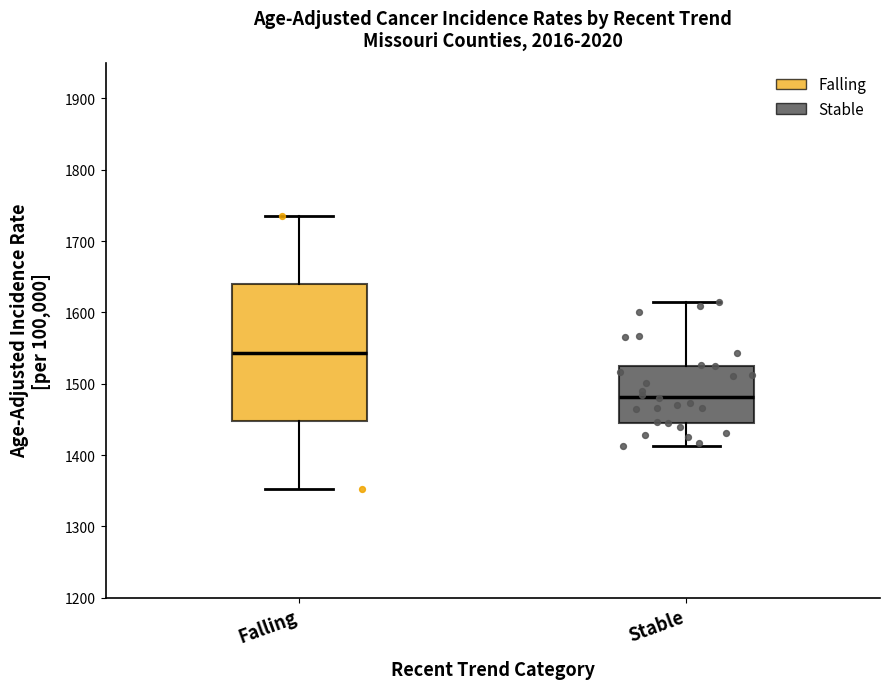

Comparing the boxes themselves (not the whiskers), which one is the tallest?

Falling